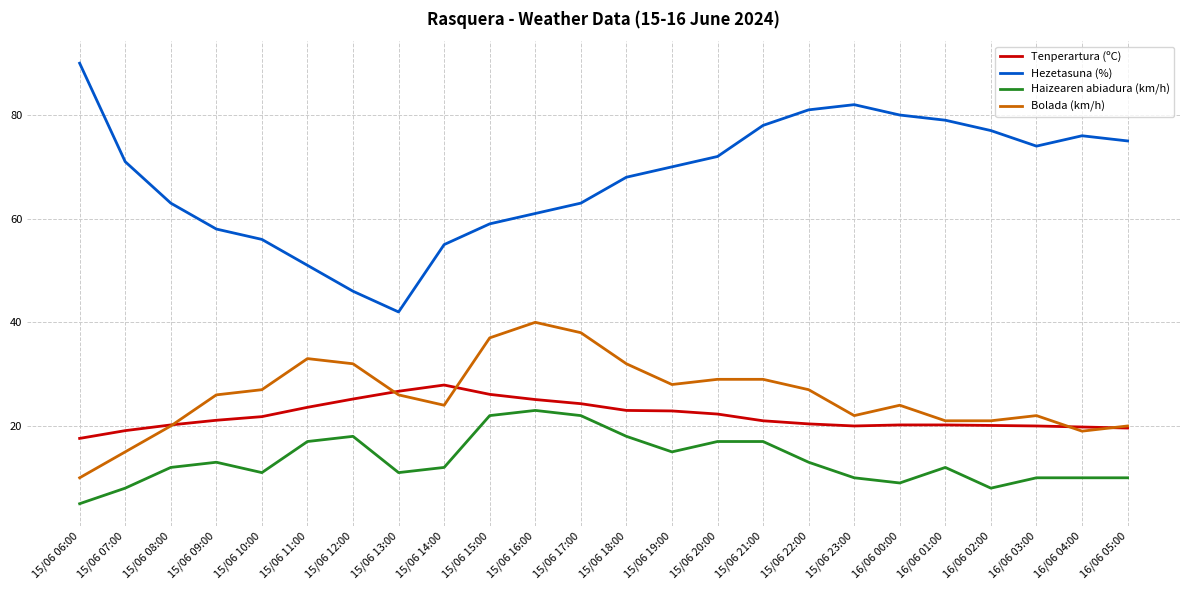

What position from the right is 15/06 14:00?

16